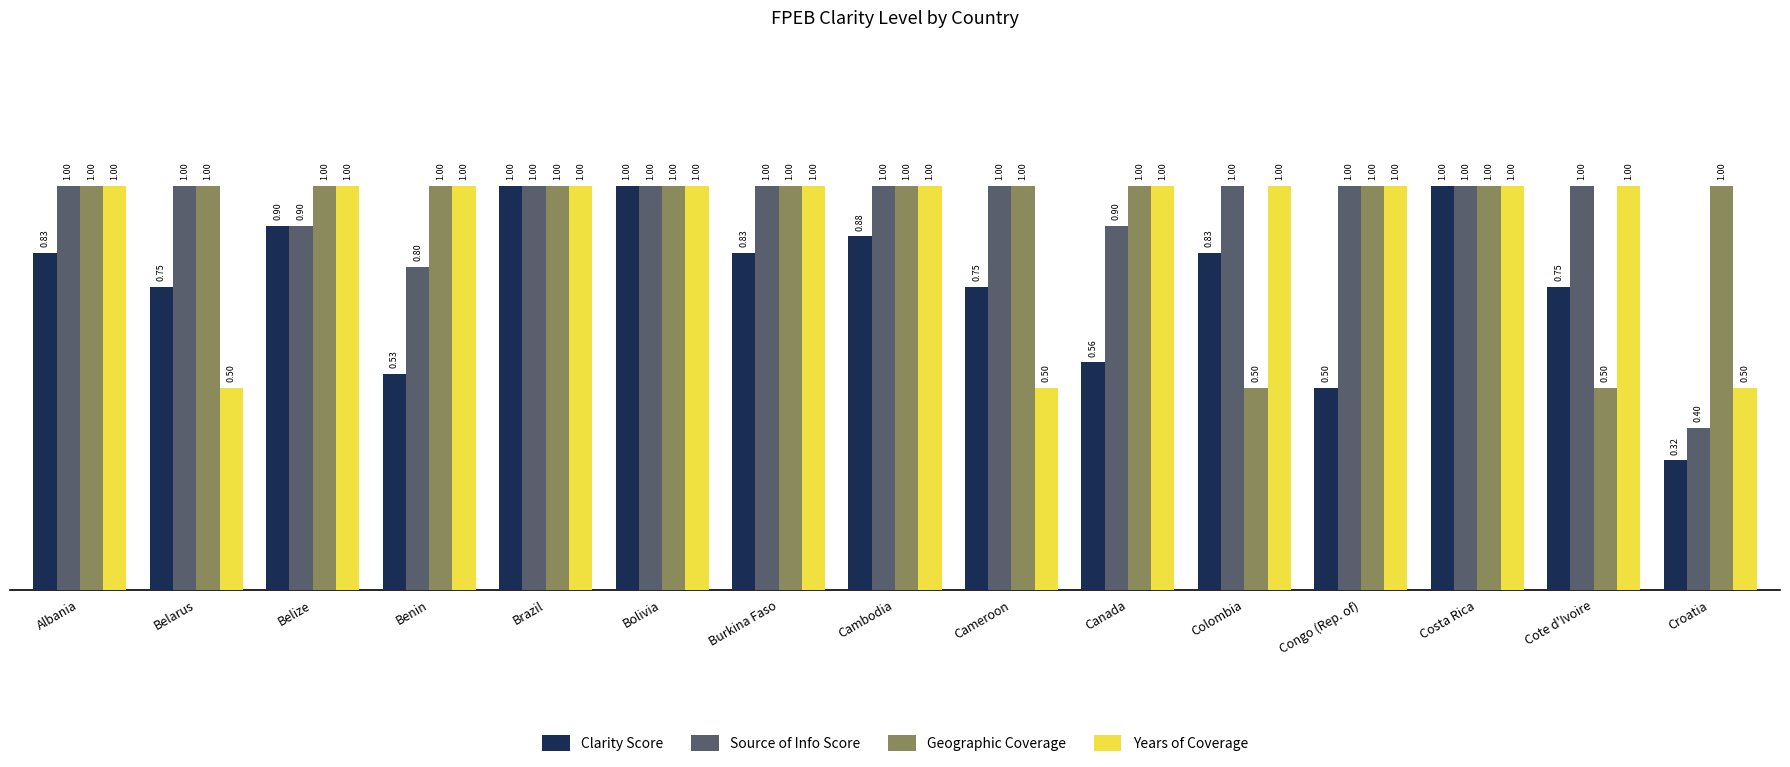

How many Years of Coverage values are between 1 and 2?

12